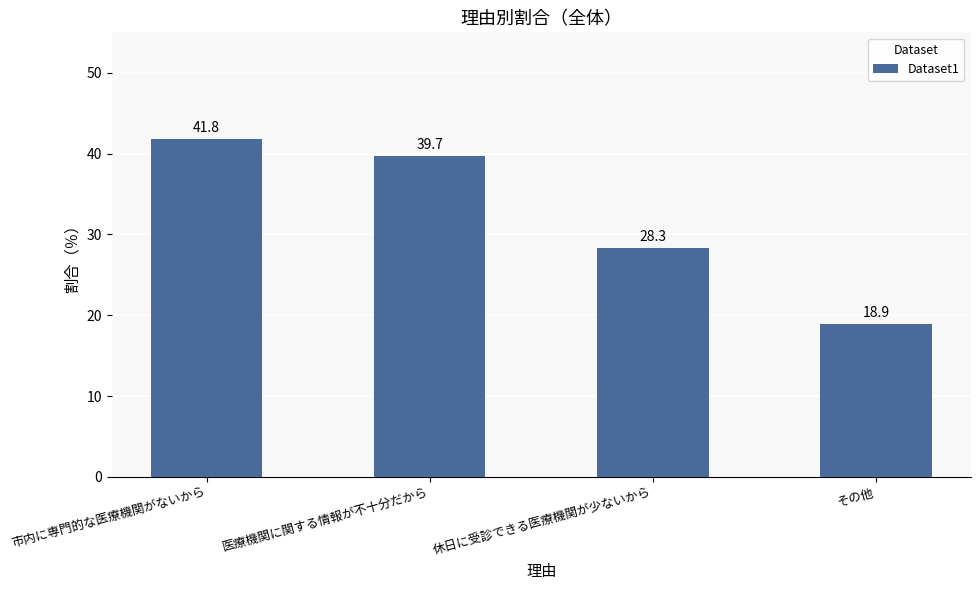

Which has a higher value, 休日に受診できる医療機関が少ないから or 市内に専門的な医療機関がないから?

市内に専門的な医療機関がないから